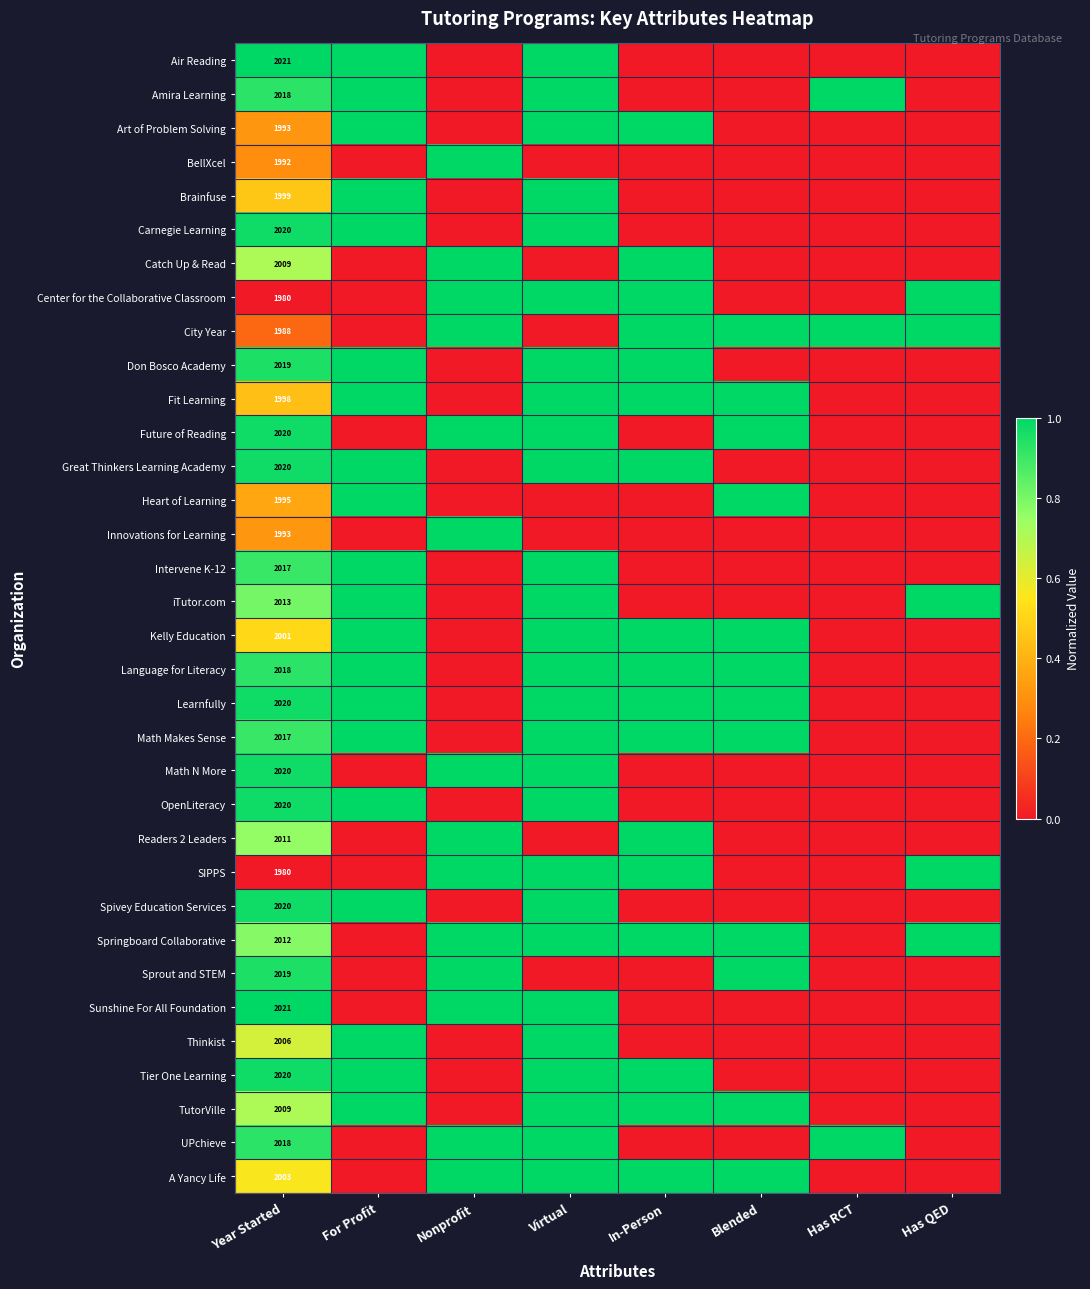

At Nonprofit, list the series in order from smallest to largest.

Air Reading, Amira Learning, Art of Problem Solving, Brainfuse, Carnegie Learning, Don Bosco Academy, Fit Learning, Great Thinkers Learning Academy, Heart of Learning, Intervene K-12, iTutor.com, Kelly Education, Language for Literacy, Learnfully, Math Makes Sense, OpenLiteracy, Spivey Education Services, Thinkist, Tier One Learning, TutorVille, BellXcel, Catch Up & Read, Center for the Collaborative Classroom, City Year, Future of Reading, Innovations for Learning, Math N More, Readers 2 Leaders, SIPPS, Springboard Collaborative, Sprout and STEM, Sunshine For All Foundation, UPchieve, A Yancy Life